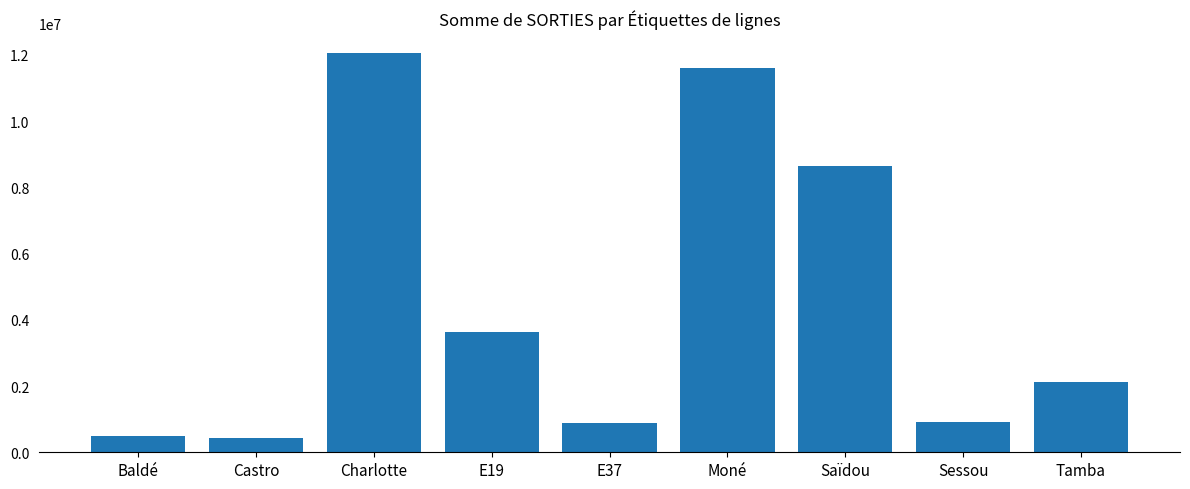

What is the difference between the second highest and minimum values?

11186640